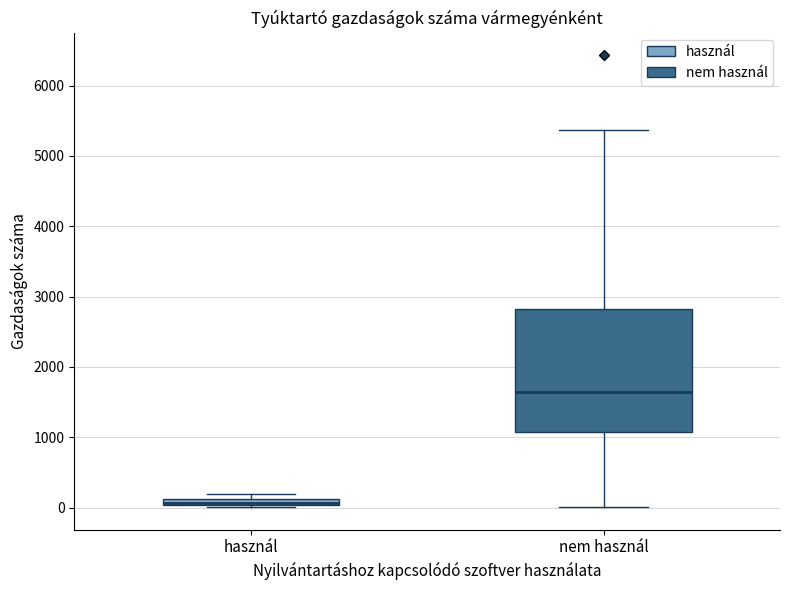

Where is the upper edge of the box for használ on the y-axis? The values are not printed on the chart, so give them approximately, as read against the axis.

100